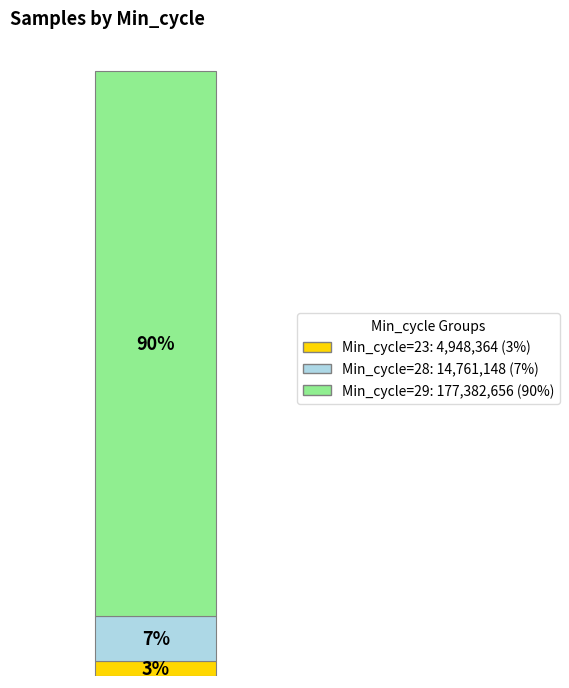

Are the bars grouped side by side (vs. stacked)?

No